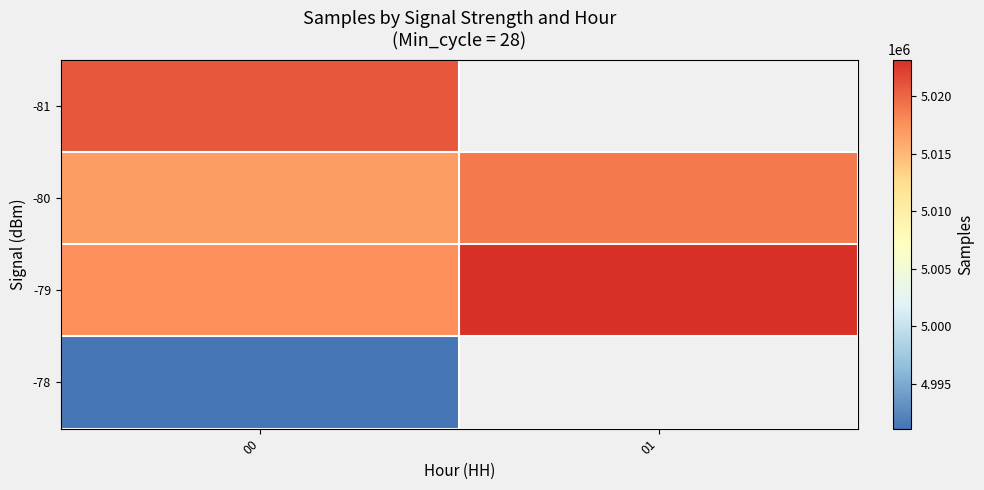

Which series changed the most between 00 and 01?

-79